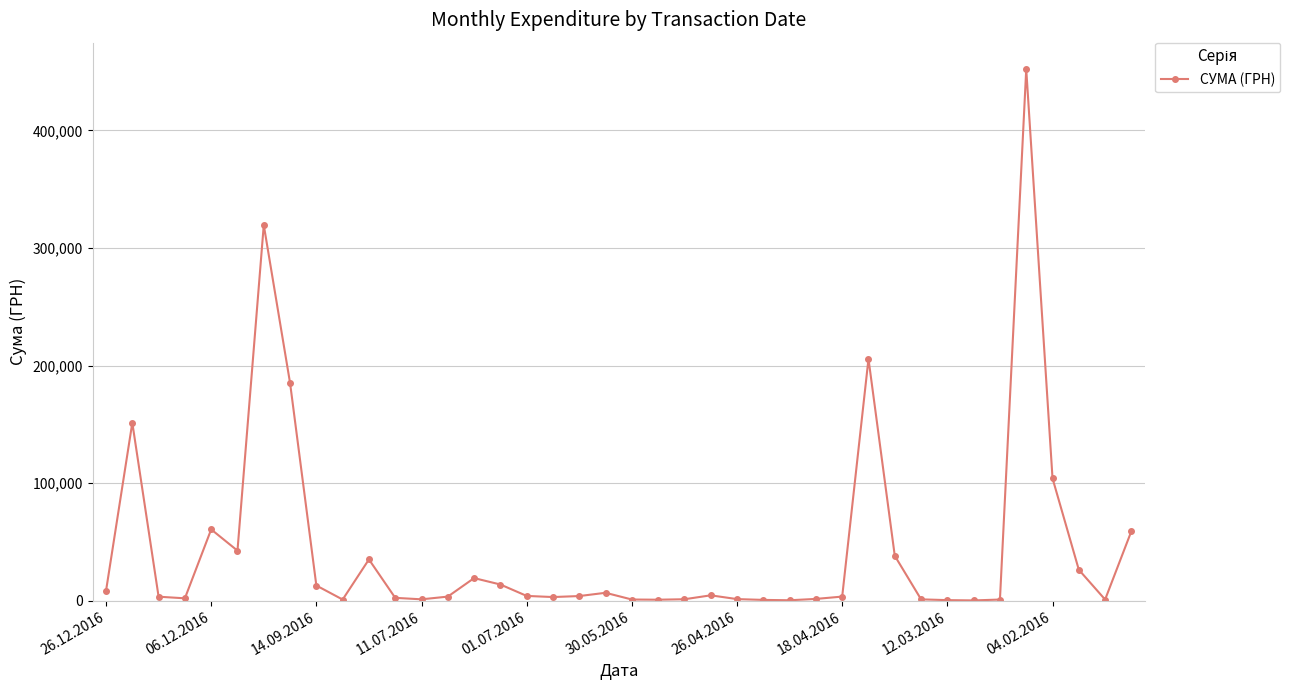

What is the difference between the maximum and minimum values?

451850.0